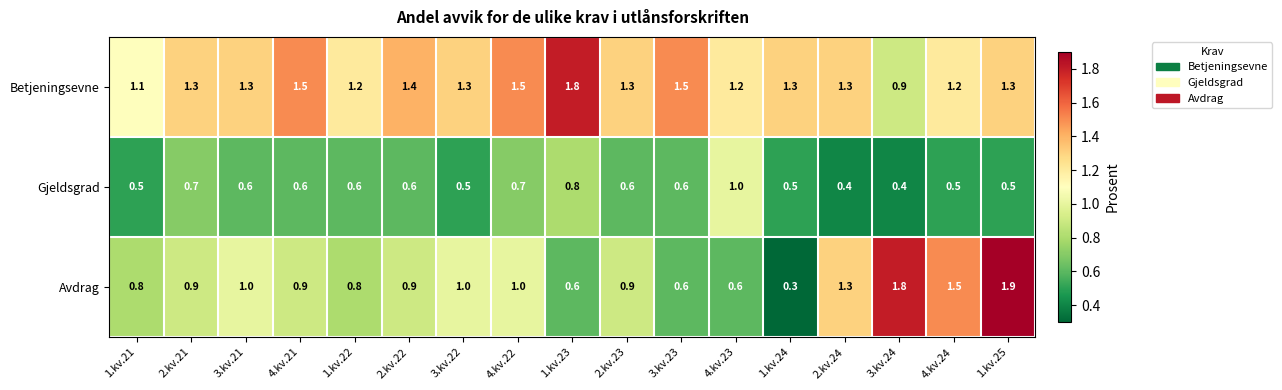

What is the greatest value displayed?

1.9